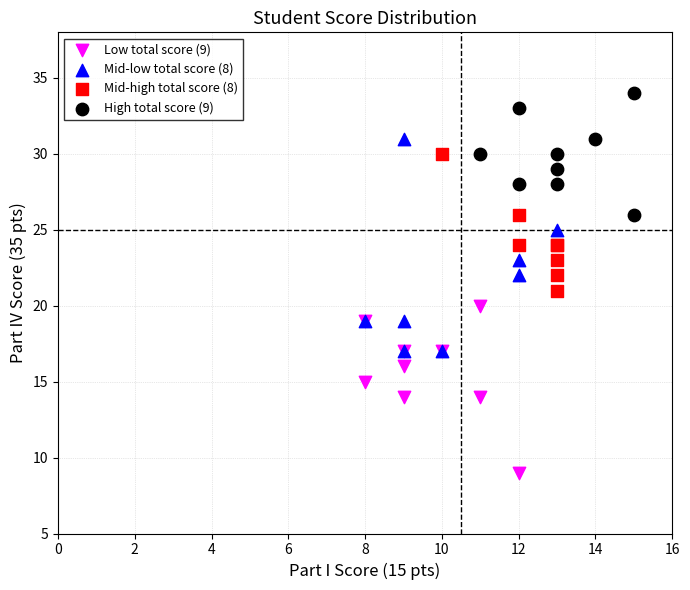

Which series reaches the minimum Y coordinate?

Low total score (9)